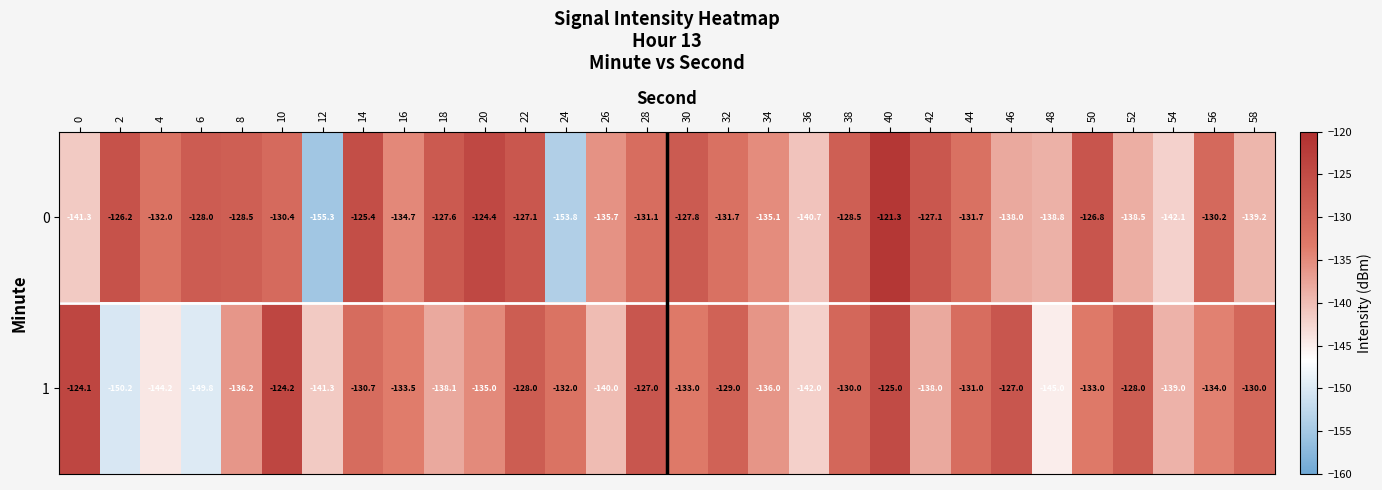

True or false: 0 has a value of -134.7 at 16.

True